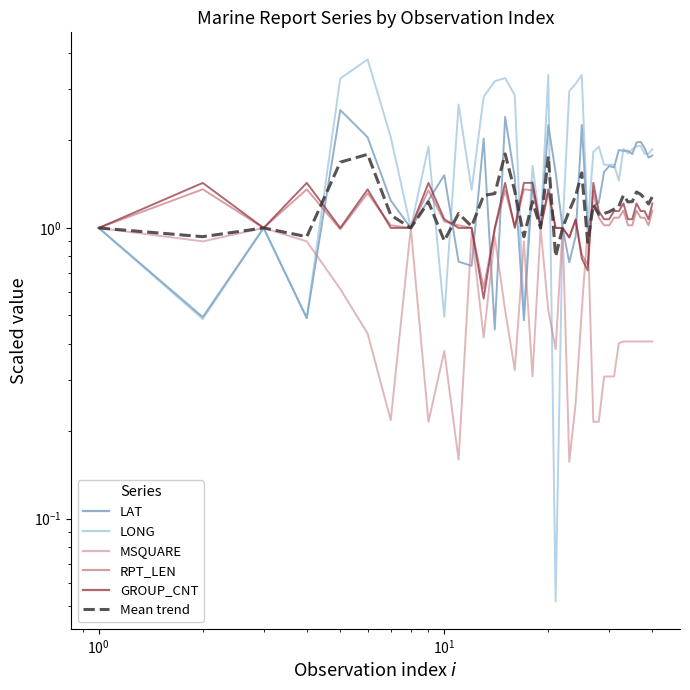

Is this an area chart (filled region under the line)?

No